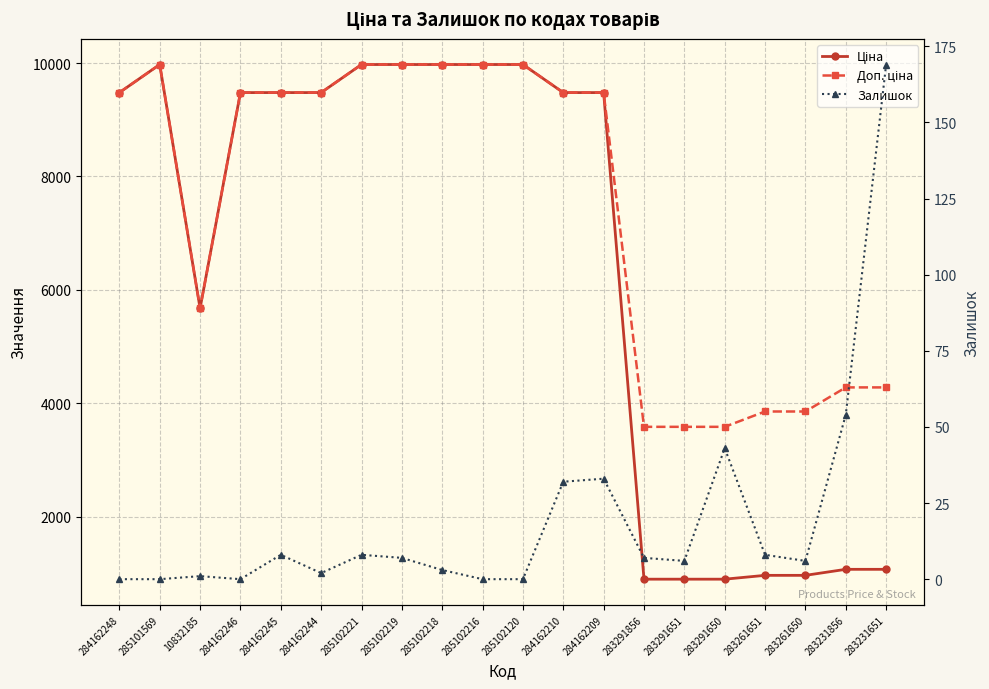

At which label is Залишок closest to 84?

283231856